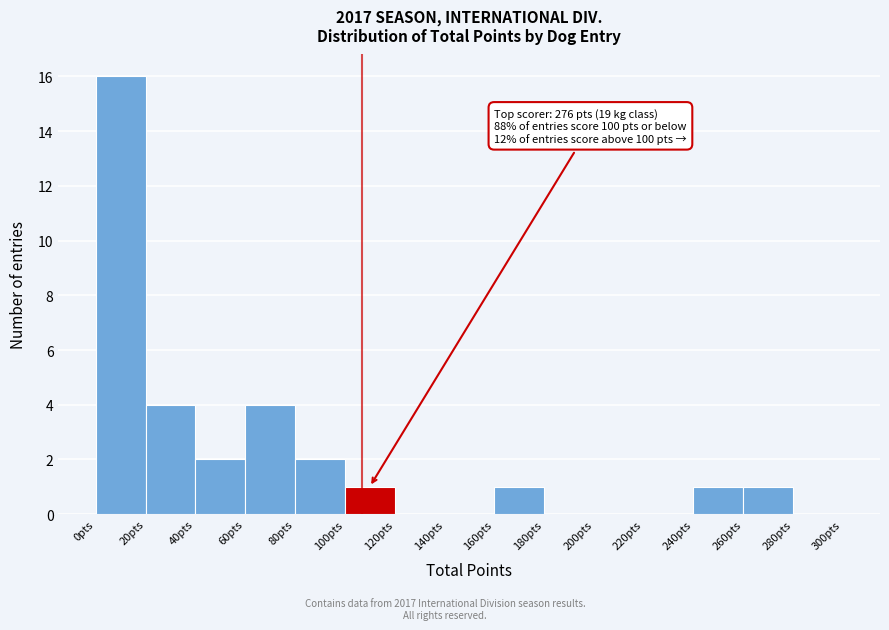

Which range on the x-axis has the tallest bar?

0 to 20